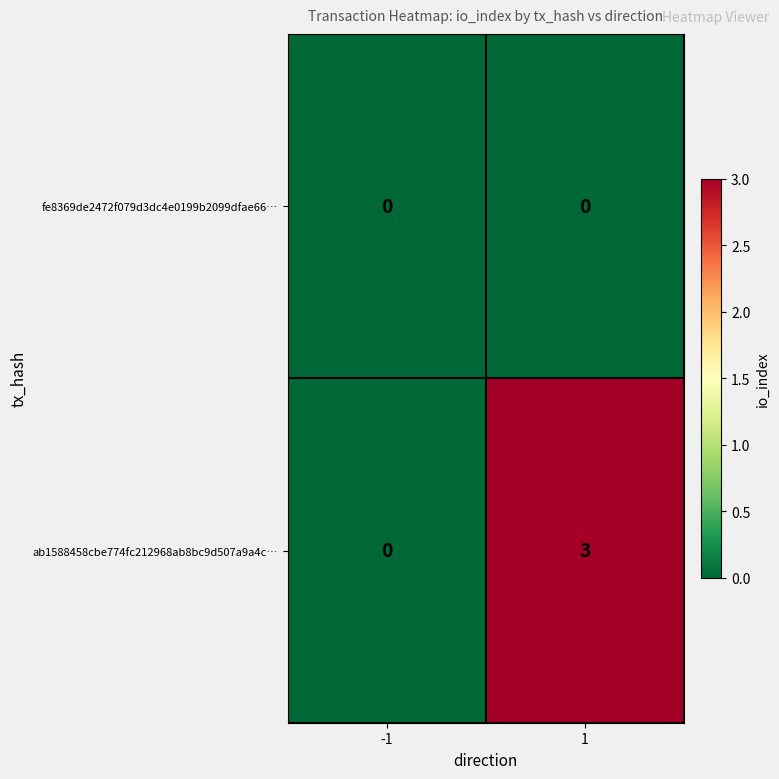

True or false: ab1588458cbe774fc212968ab8bc9d507a9a4c… has a value of 4 at 1.

False